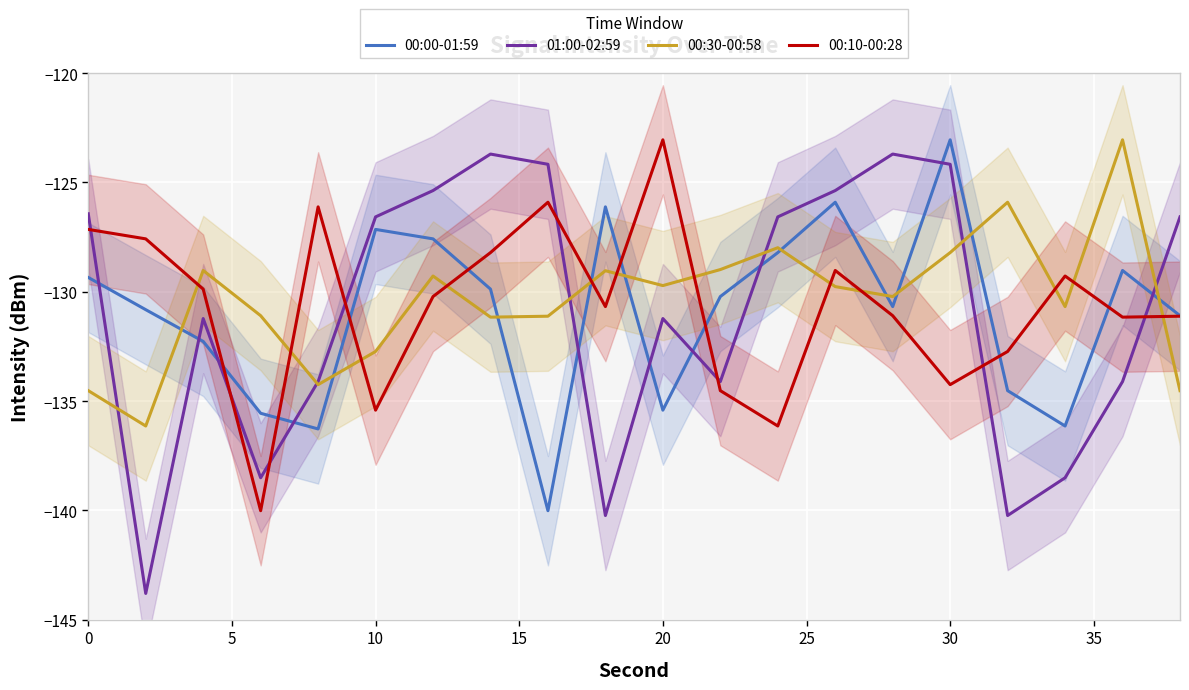

True or false: 00:00-01:59 and 00:10-00:28 intersect in this chart.

True